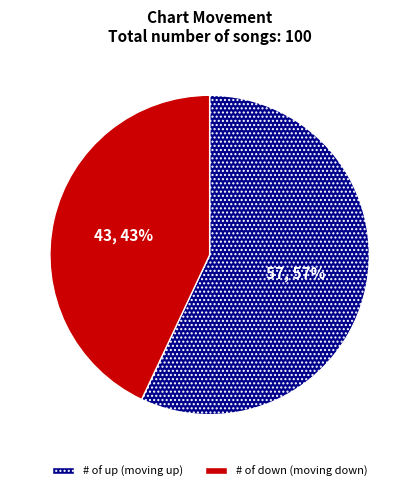

Is there a majority slice in this chart?

Yes